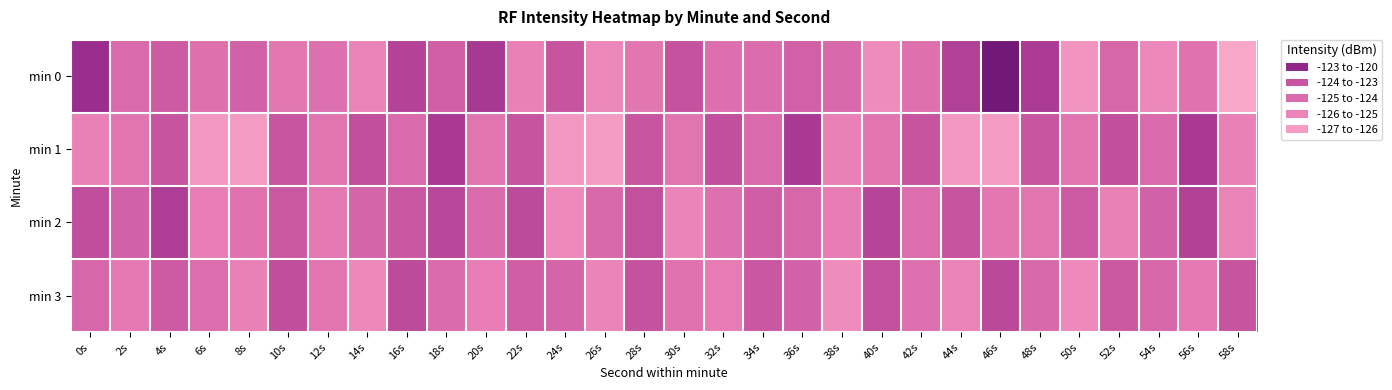

List the series in order of their peak value, highest first.

min 0, min 1, min 2, min 3